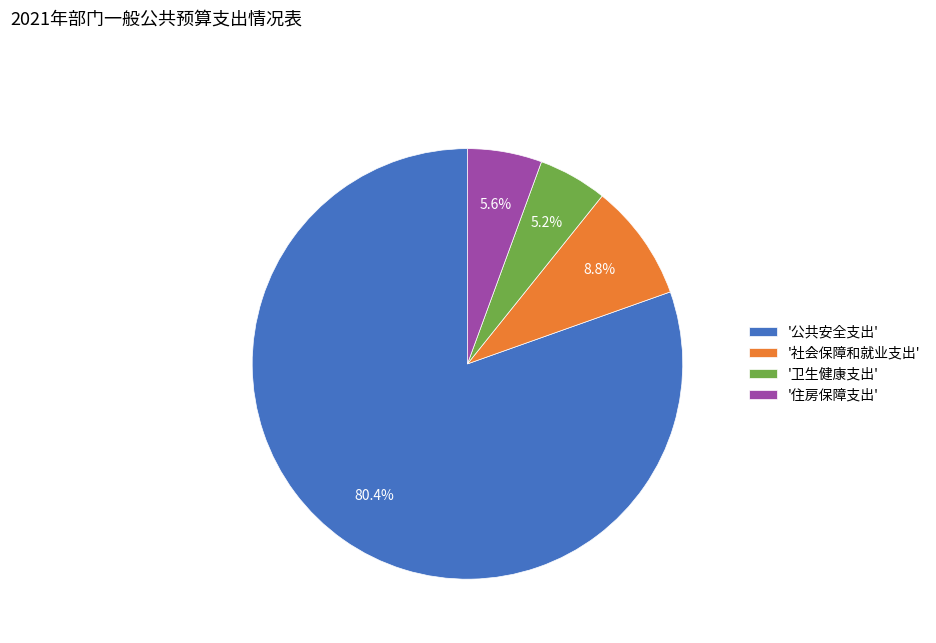

Is there a majority slice in this chart?

Yes